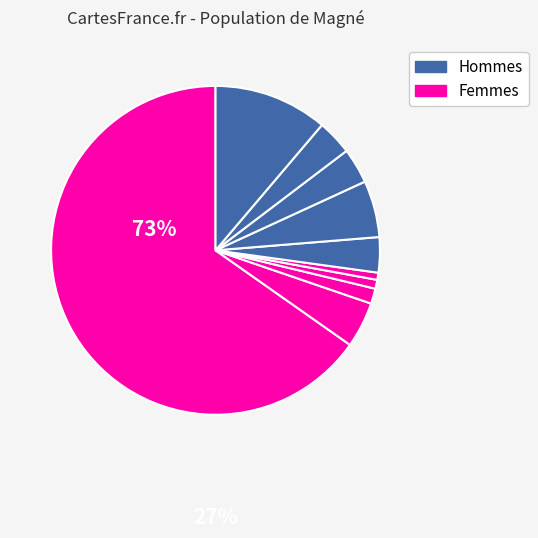

How many segments does this pie chart have?

10